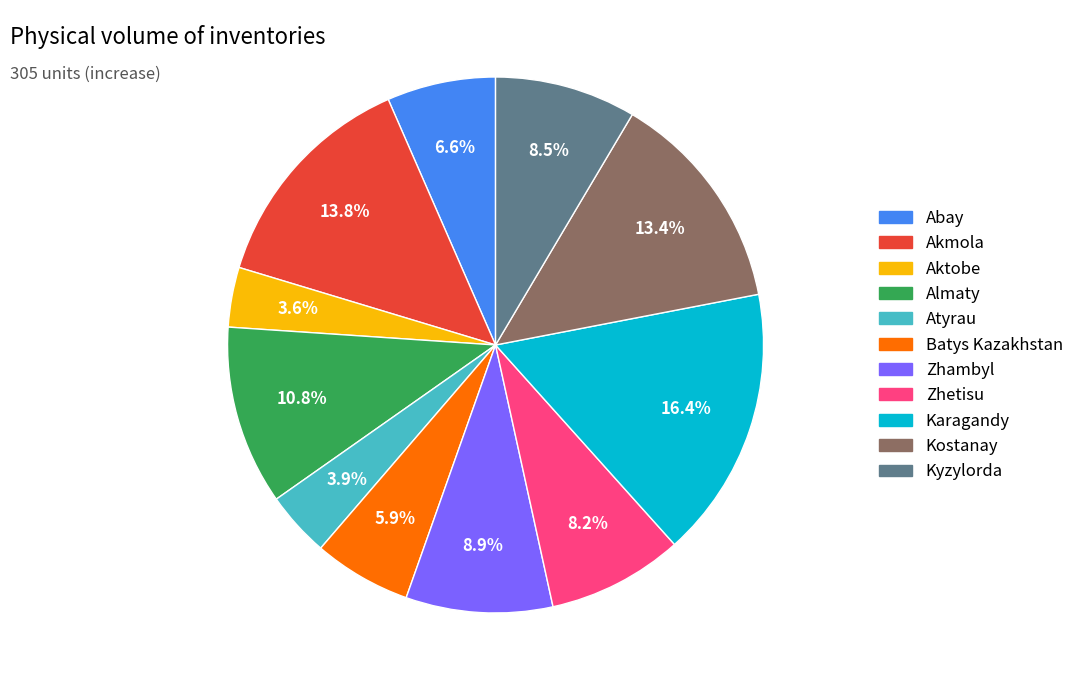

Which category has the biggest portion of the pie?

Karagandy